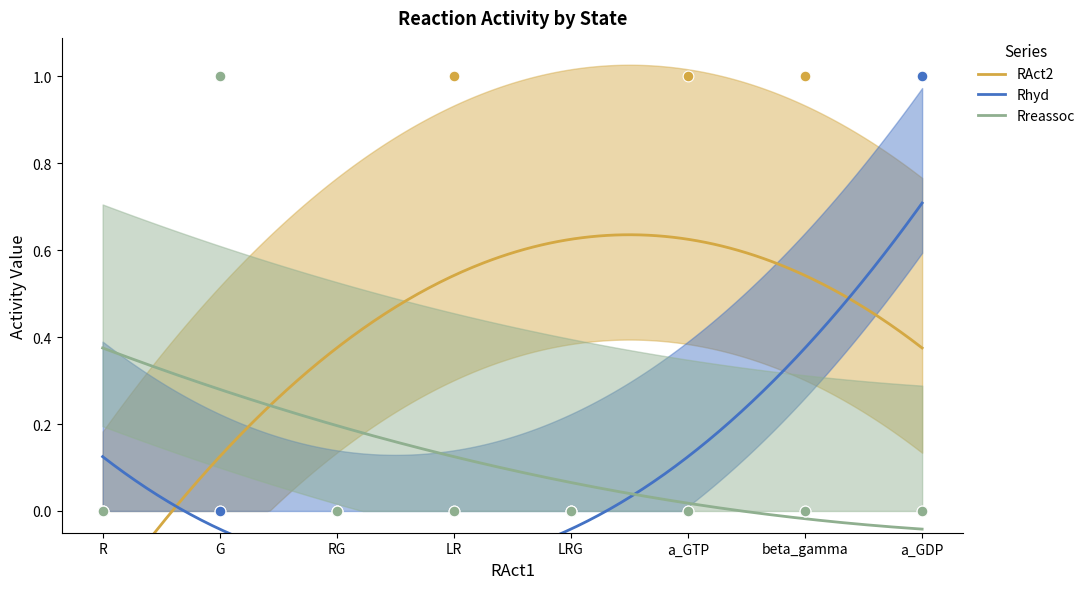

Which series contains the highest Y value?

RAct2